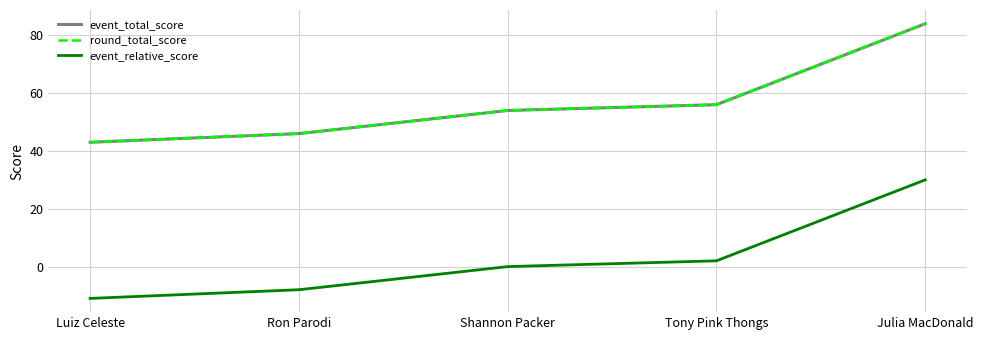

Between Ron Parodi and Tony Pink Thongs, which is larger?

Tony Pink Thongs